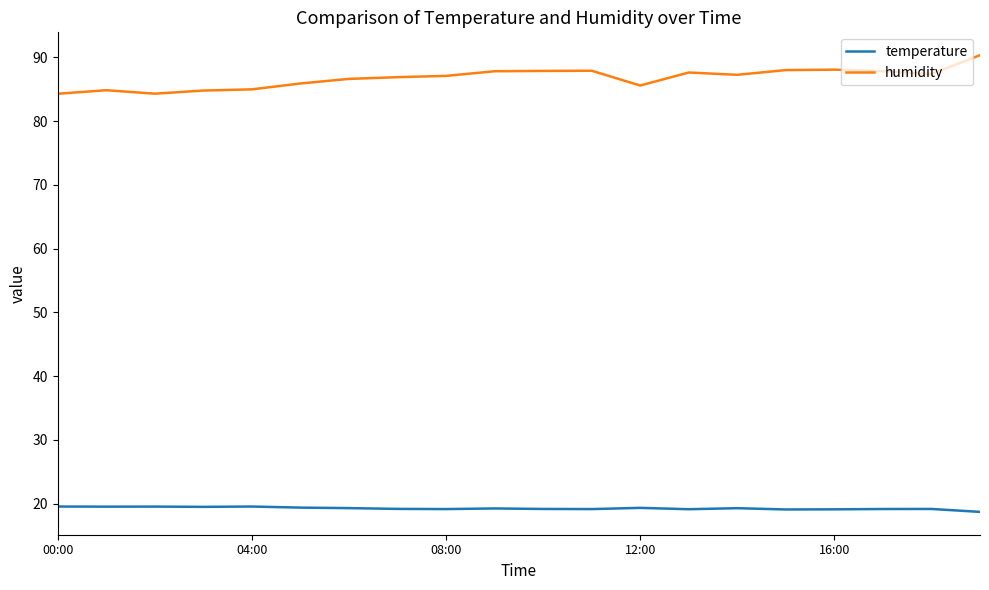

What is the difference between the second highest and minimum values in the humidity series?

3.8